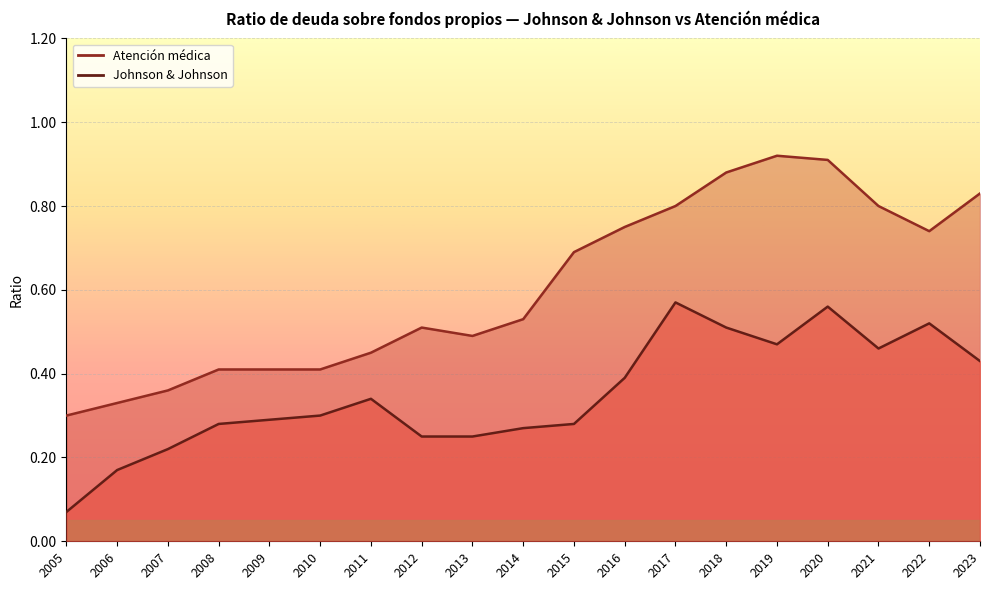

What is the smallest value displayed?

0.1